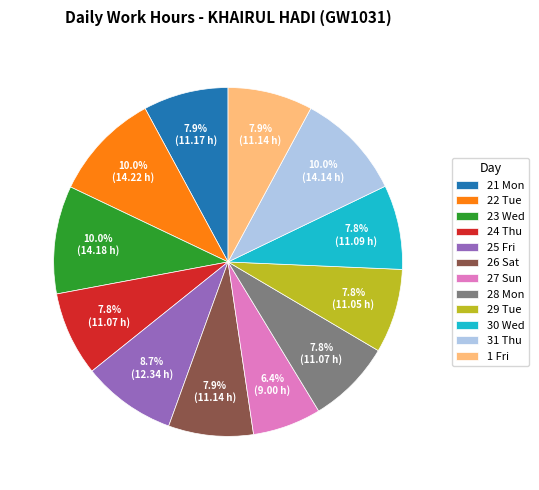

Approximately how many times larger is the value at 26 Sat compared to 21 Mon?

1.0